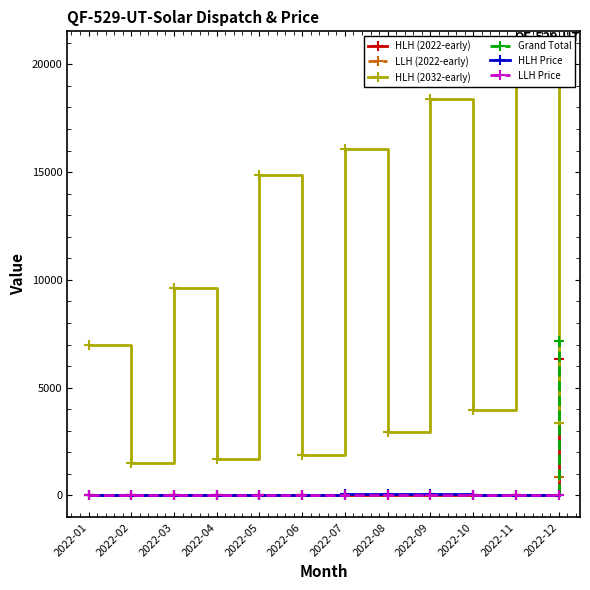

What are all the series names shown in the legend?

HLH (2022-early), LLH (2022-early), HLH (2032-early), Grand Total, HLH Price, LLH Price